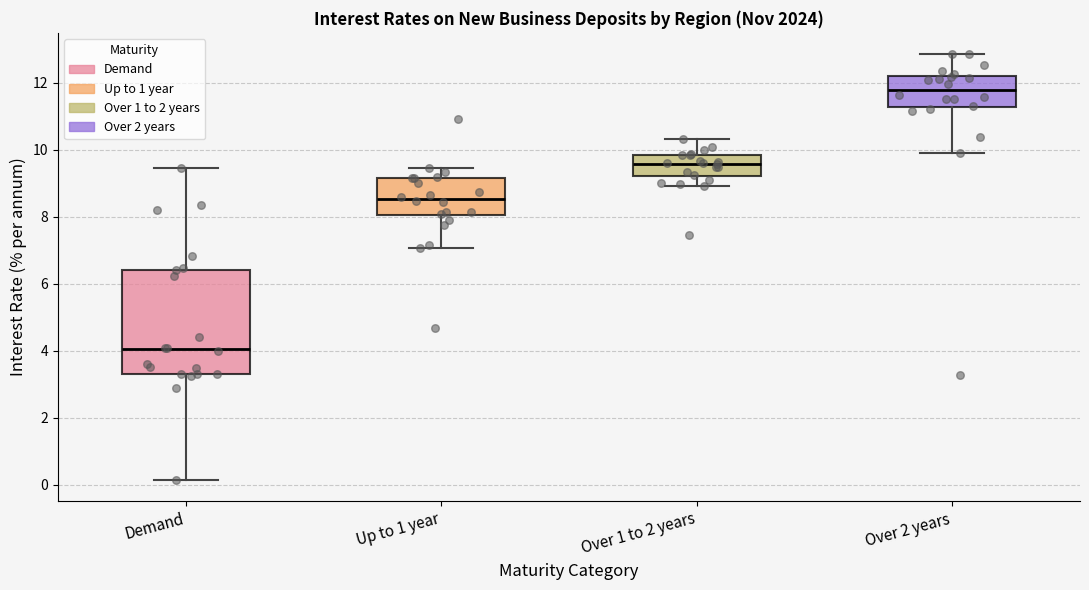

Where is the upper edge of the box for Over 1 to 2 years on the y-axis? The values are not printed on the chart, so give them approximately, as read against the axis.

9.8